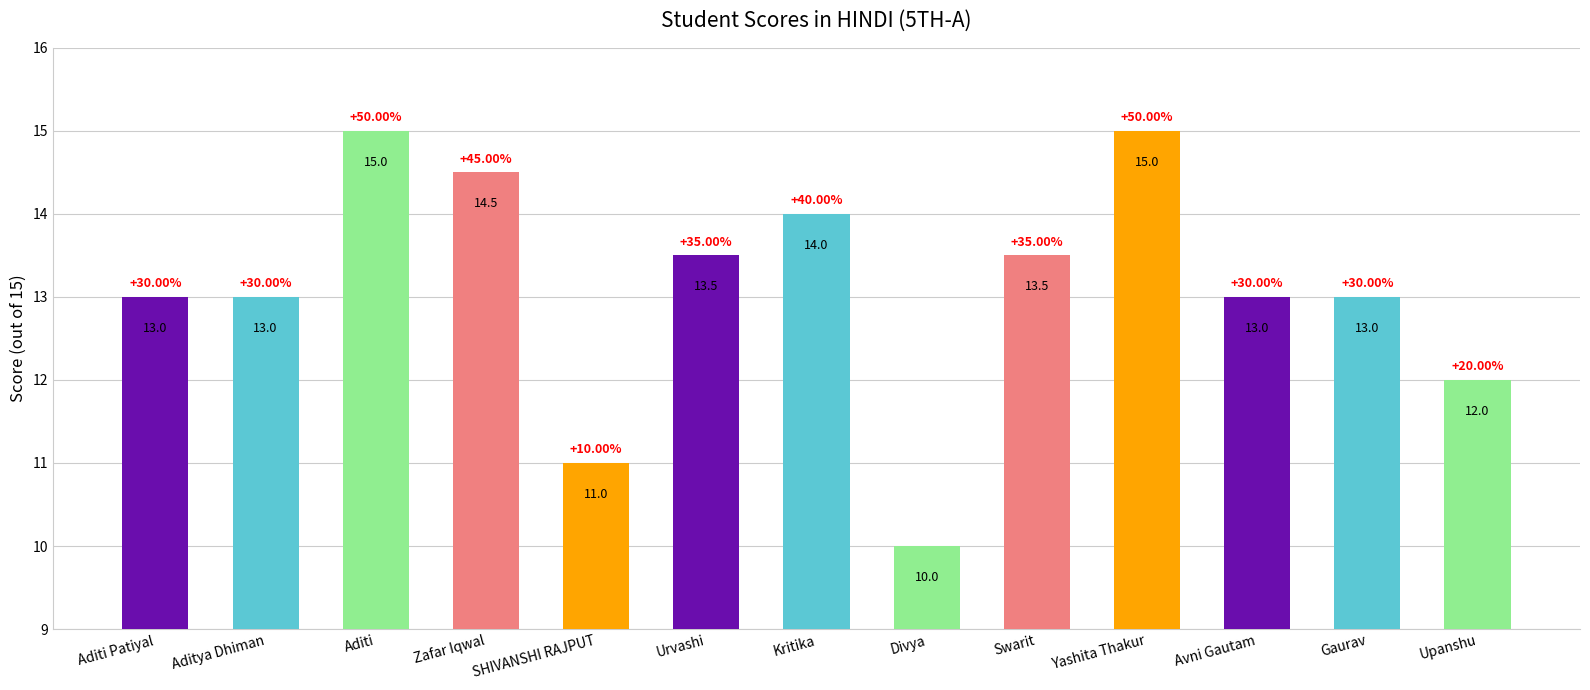

What is the difference between the values at Aditi Patiyal and Kritika?

1.0